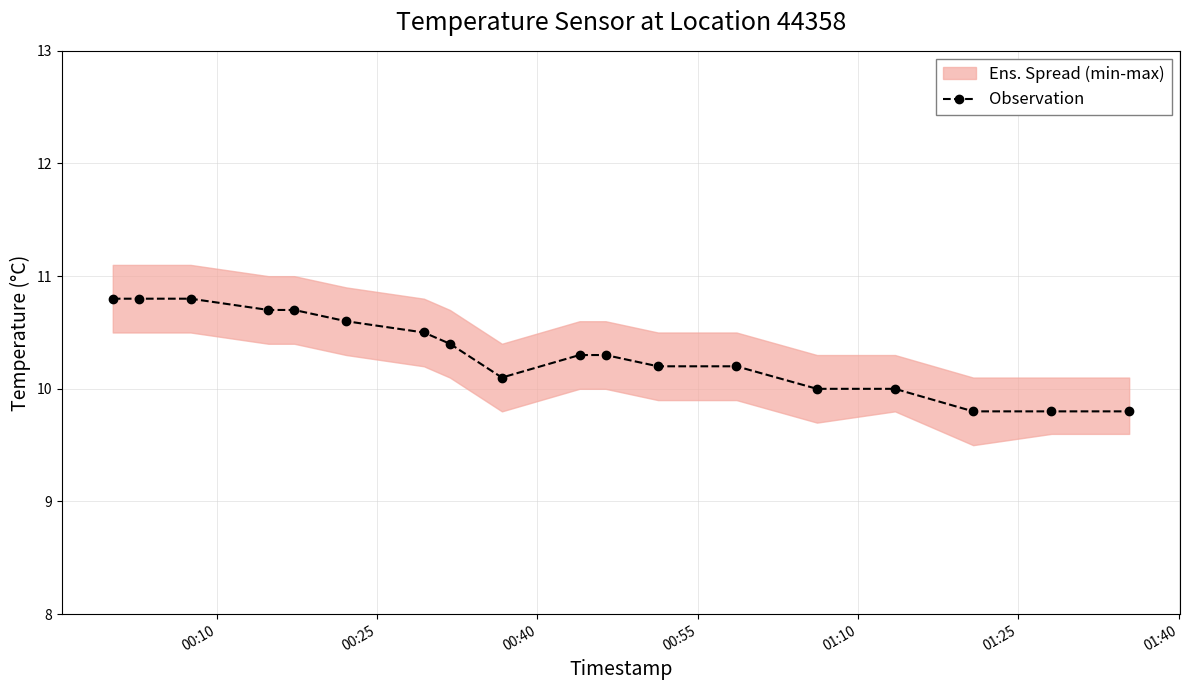

What is the difference between the maximum and minimum values?

1.0